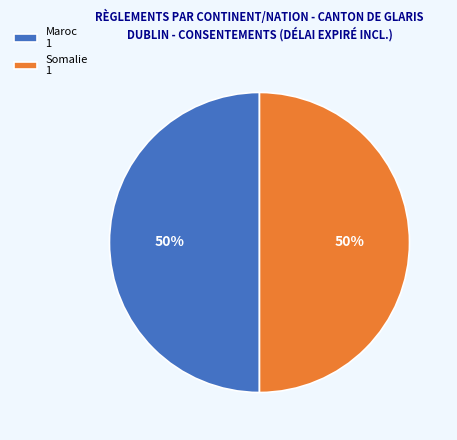

Is it true that Maroc 1 is 50% of the pie?

True